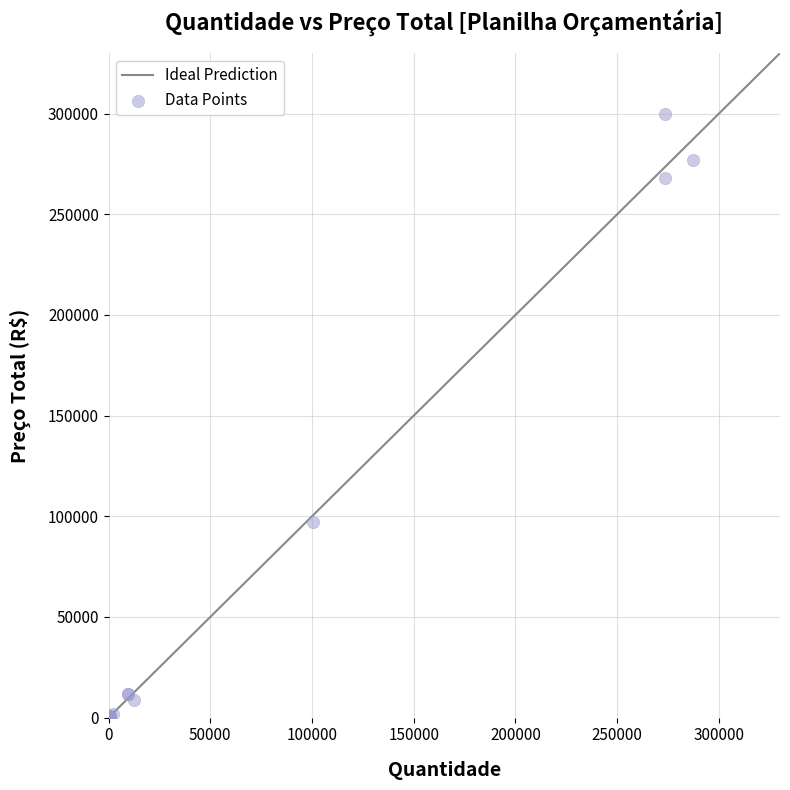

What Y value in the scatter plot is closest to 150002?

96958.1